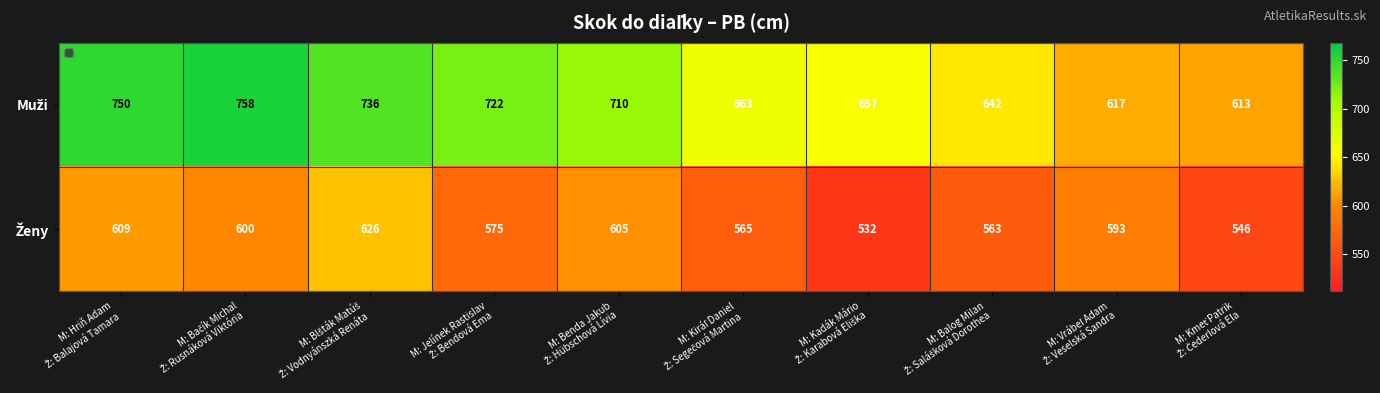

What is the minimum value shown in the chart?

532